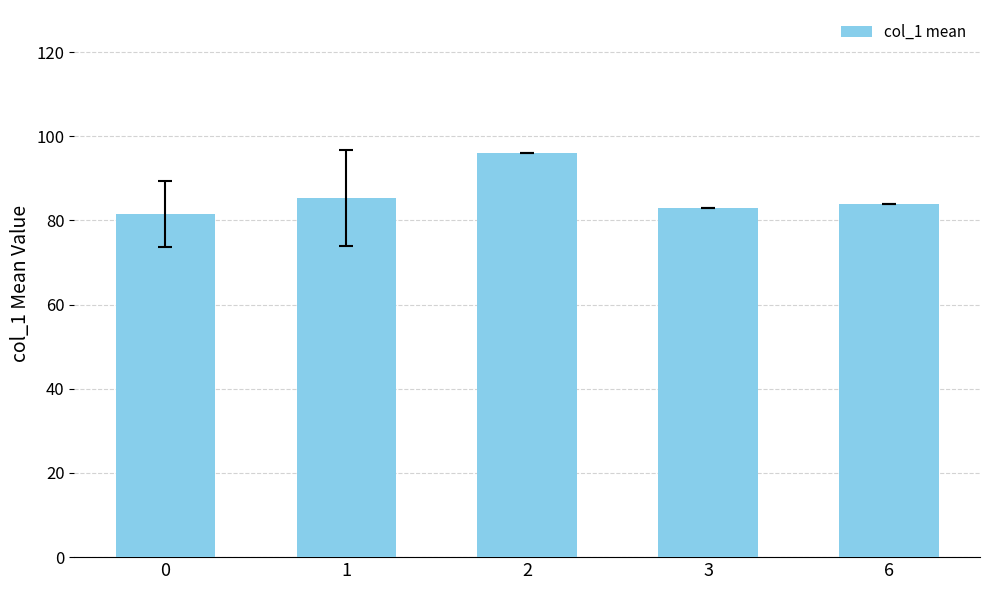

What is the change in value from 0 to 6?

+2.5